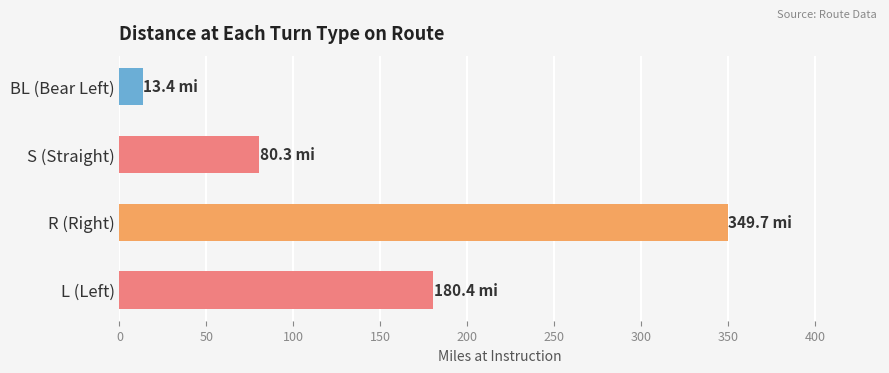

How many data points are less than 180?

2